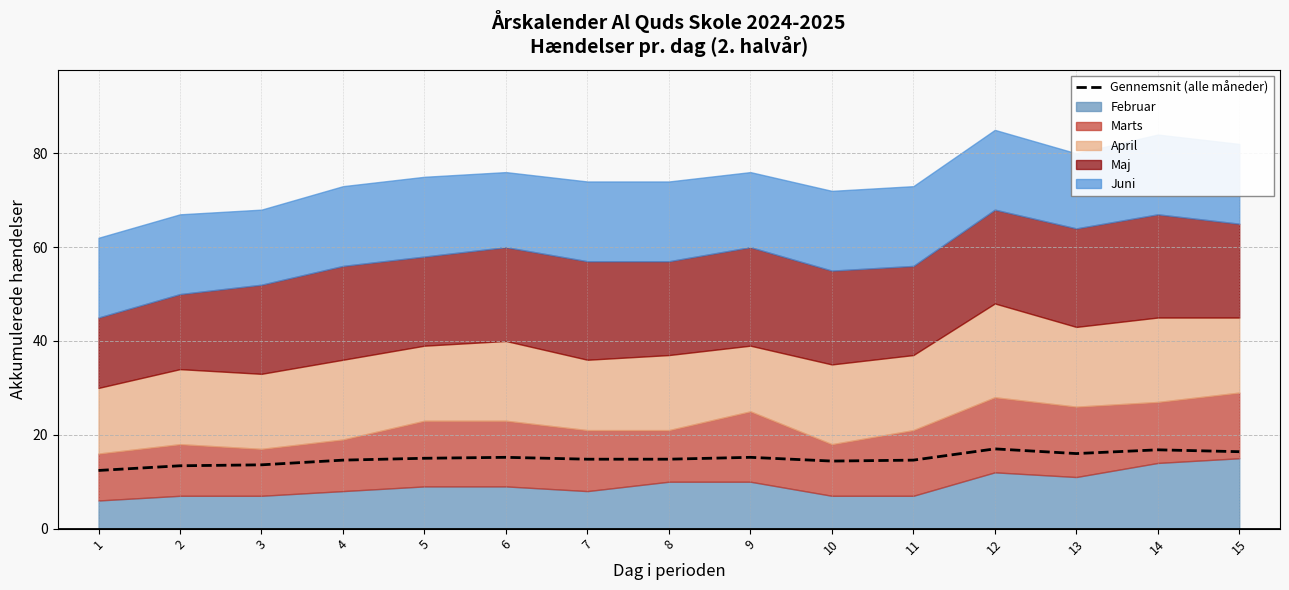

Reading right to left, extract all data points from this chart.

16.4	16.8	16.0	17.0	14.6	14.4	15.2	14.8	14.8	15.2	15.0	14.6	13.6	13.4	12.4